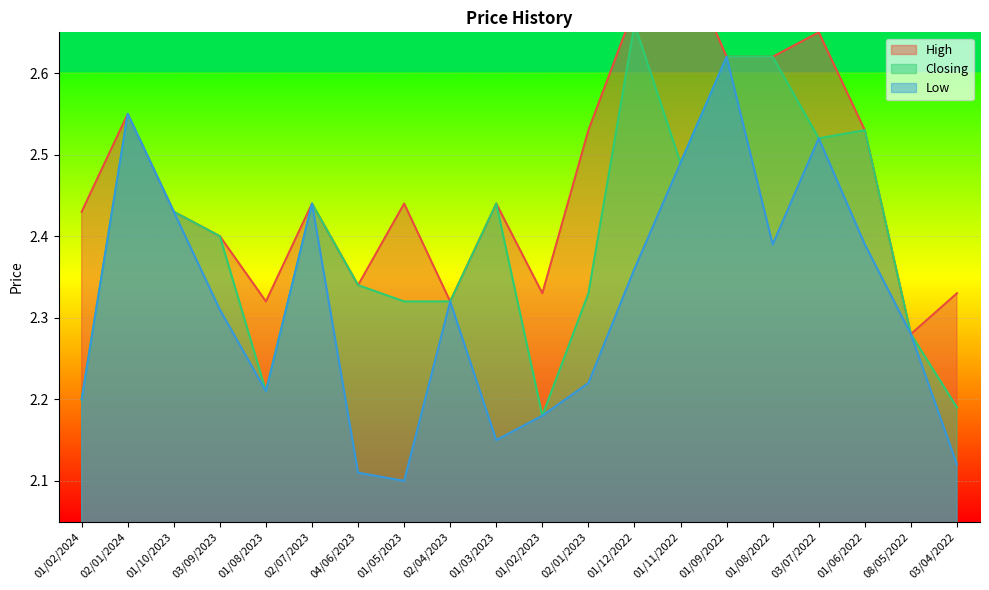

True or false: High and Low cross at least once.

False